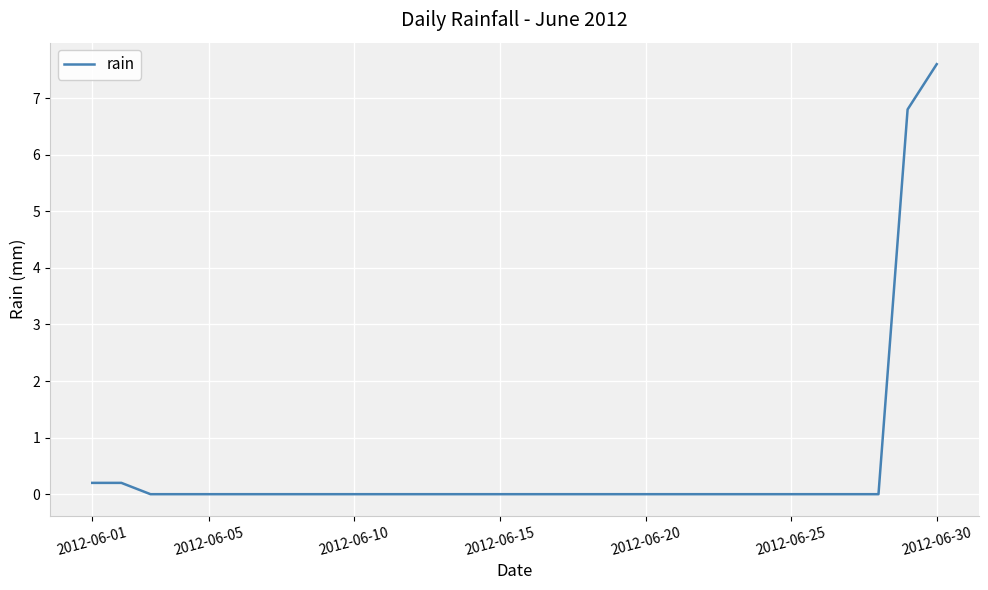

What is the greatest value displayed?

7.6